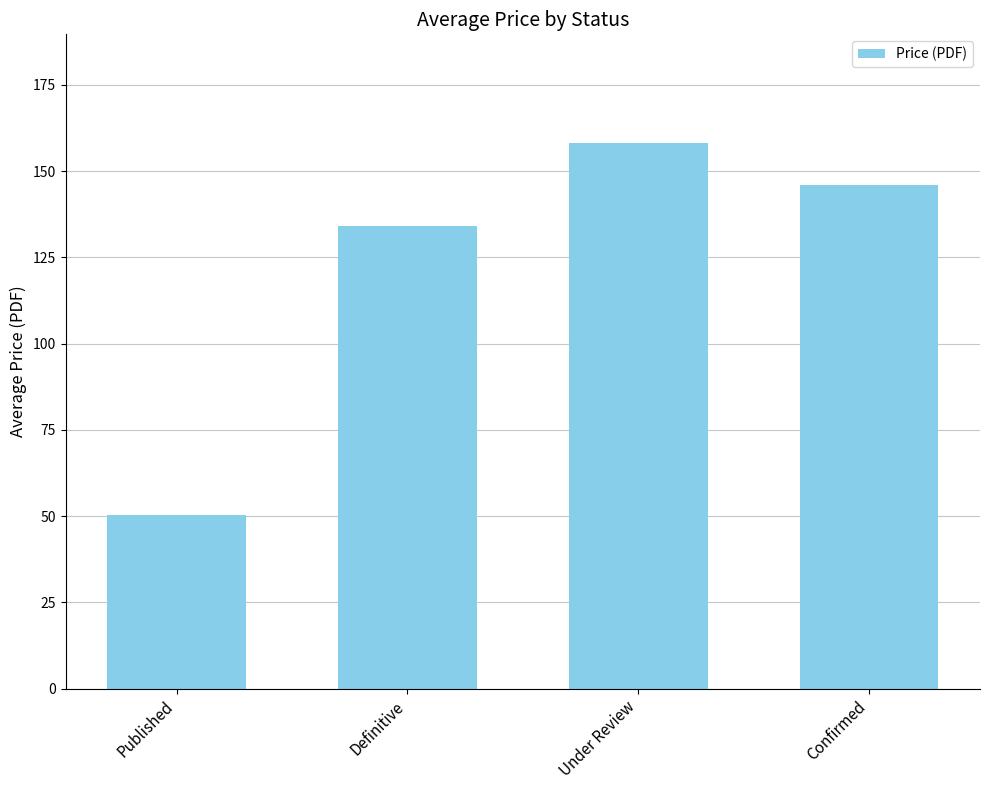

What is the change in value from Definitive to Confirmed?

+12.0